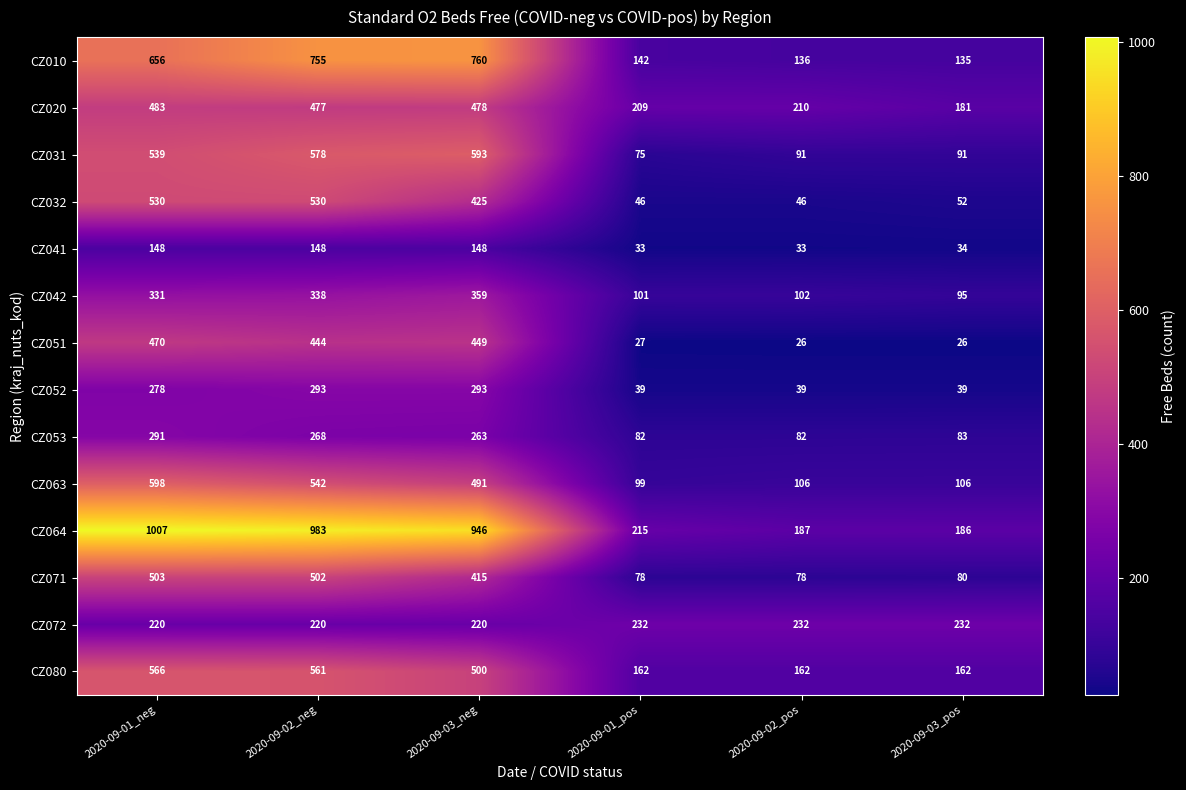

Rank the series by their maximum value, from lowest to highest.

CZ041, CZ072, CZ053, CZ052, CZ042, CZ051, CZ020, CZ071, CZ032, CZ080, CZ031, CZ063, CZ010, CZ064